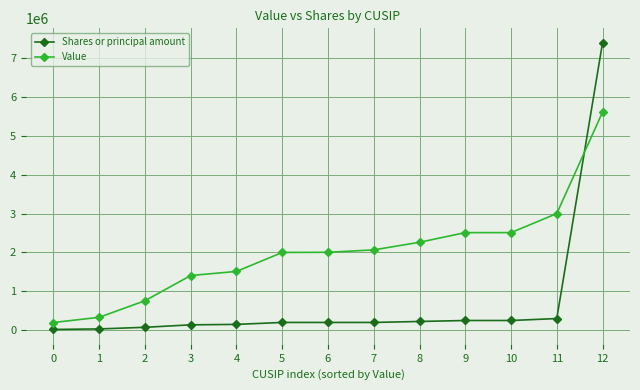

What are all the series names shown in the legend?

Shares or principal amount, Value